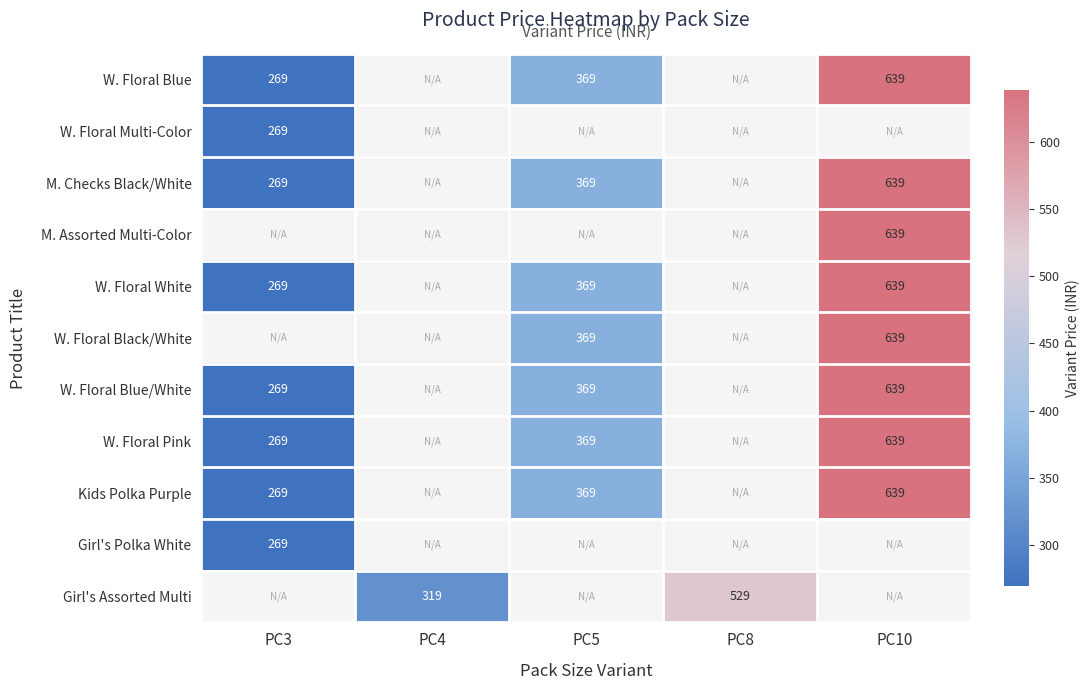

Between PC4 and PC5, which is larger?

PC5